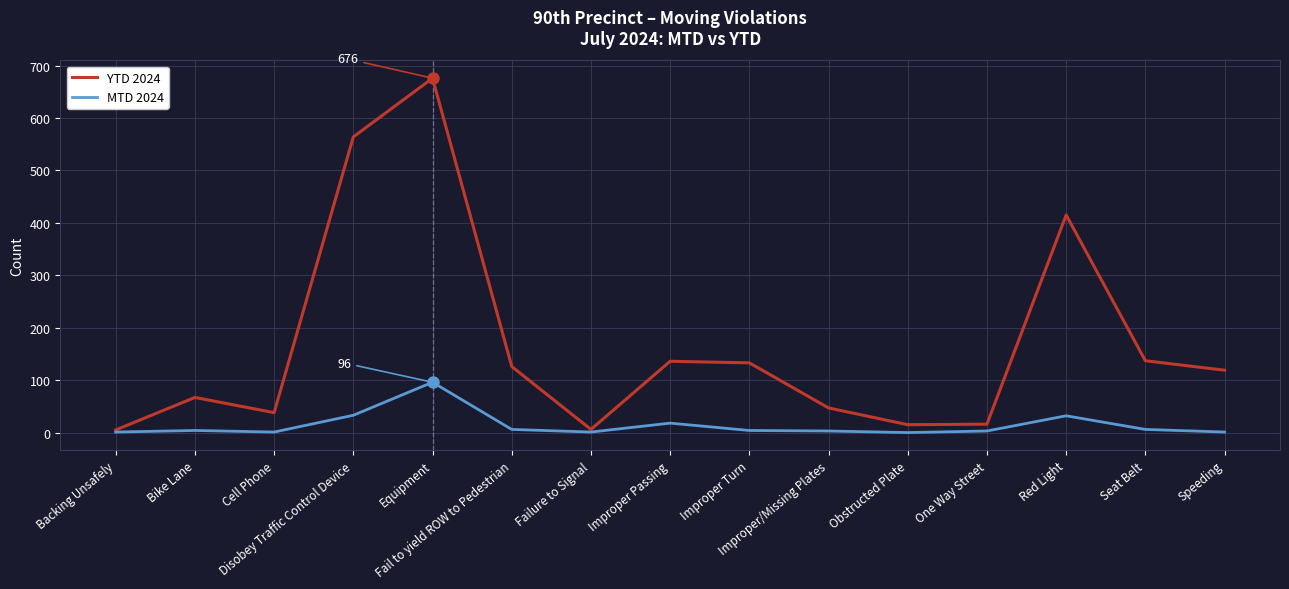

What is the lowest value of the YTD 2024 series?

5